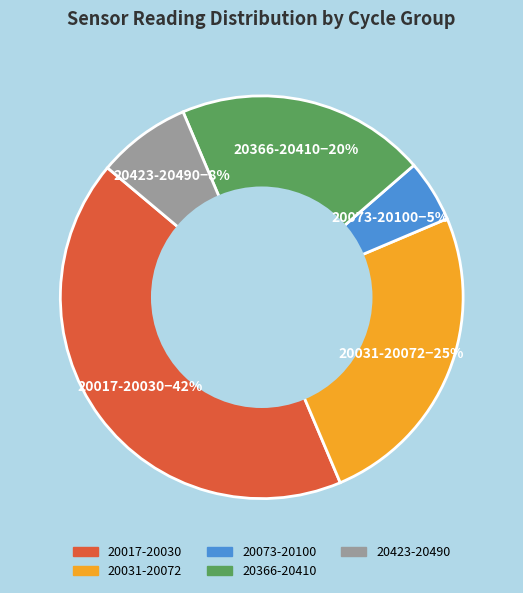

Is there any slice that represents more than half of the pie?

No